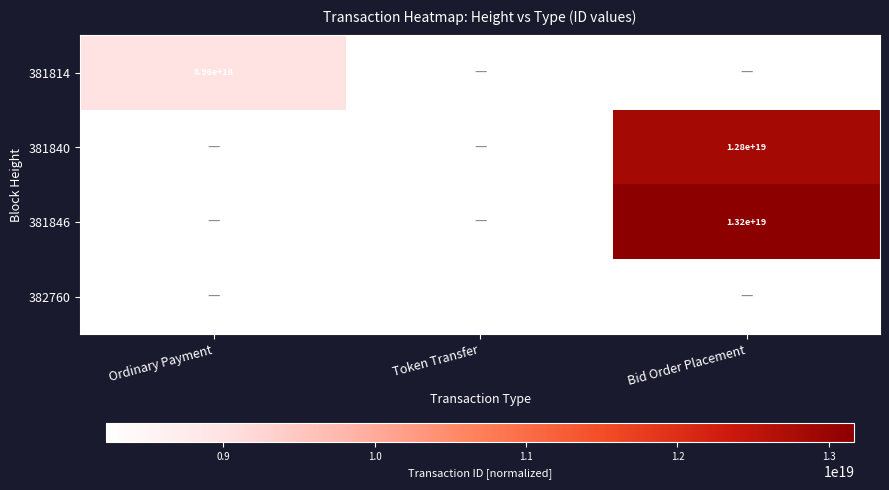

Between Ordinary Payment and Bid Order Placement, which is larger?

Bid Order Placement